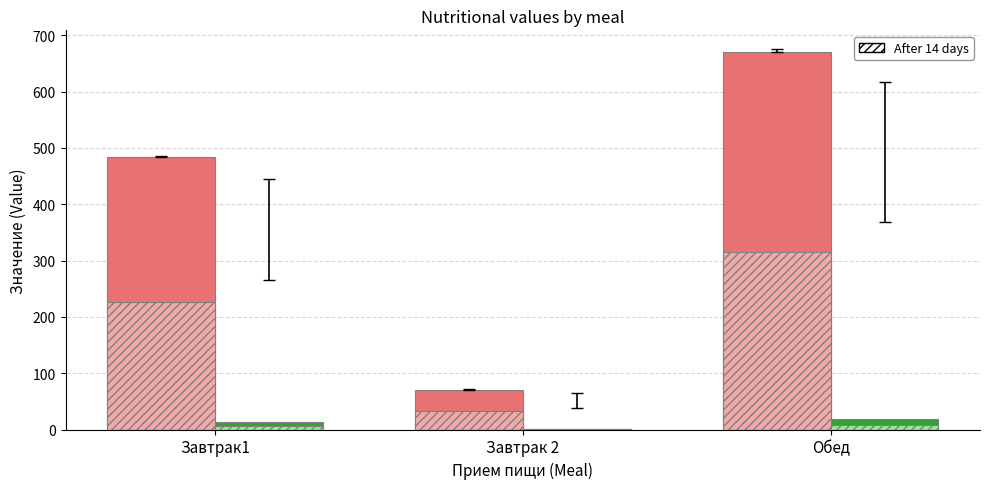

At which category is the sum across all series the highest?

Обед